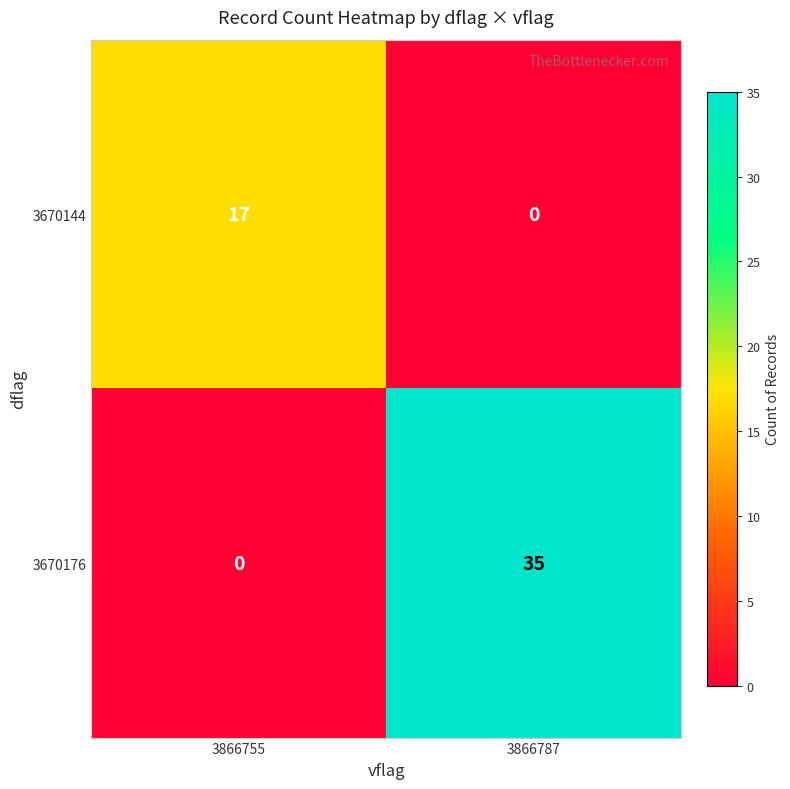

What is the difference between the maximum and minimum values in the 3670144 series?

17